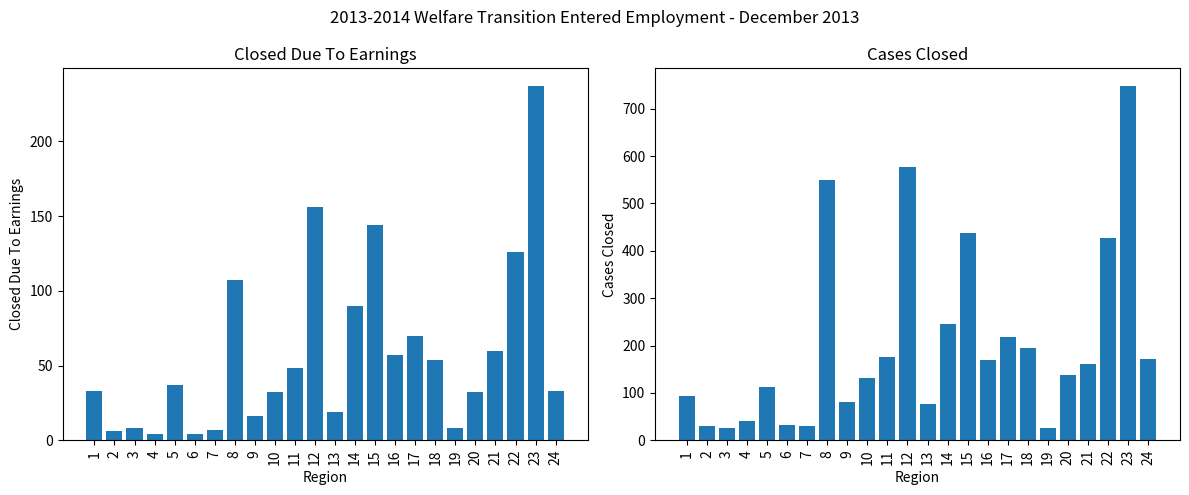

At how many categories does at least one series exceed 313?

5